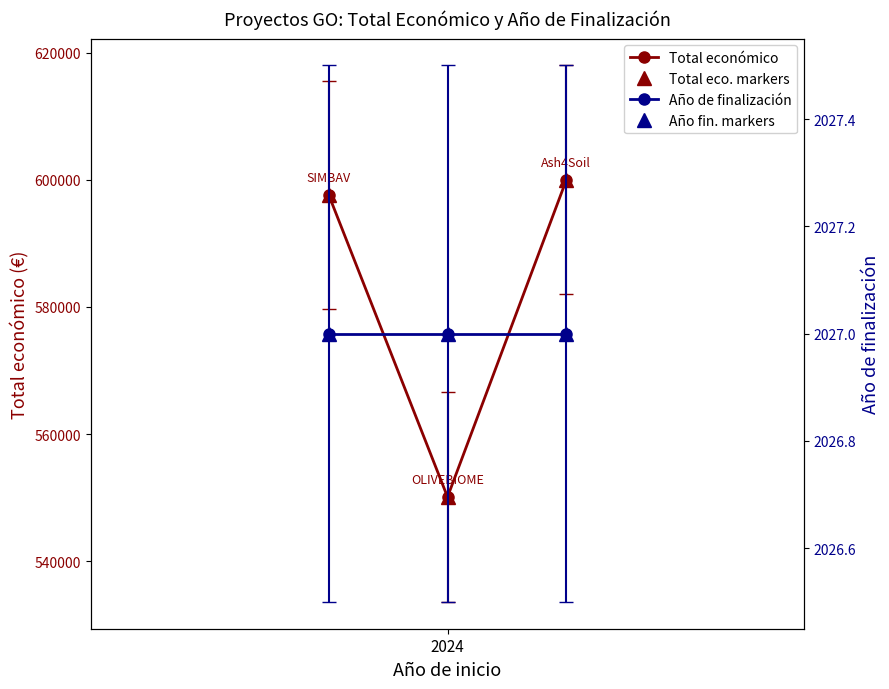

What is the sum of all Año de finalización values?

6081